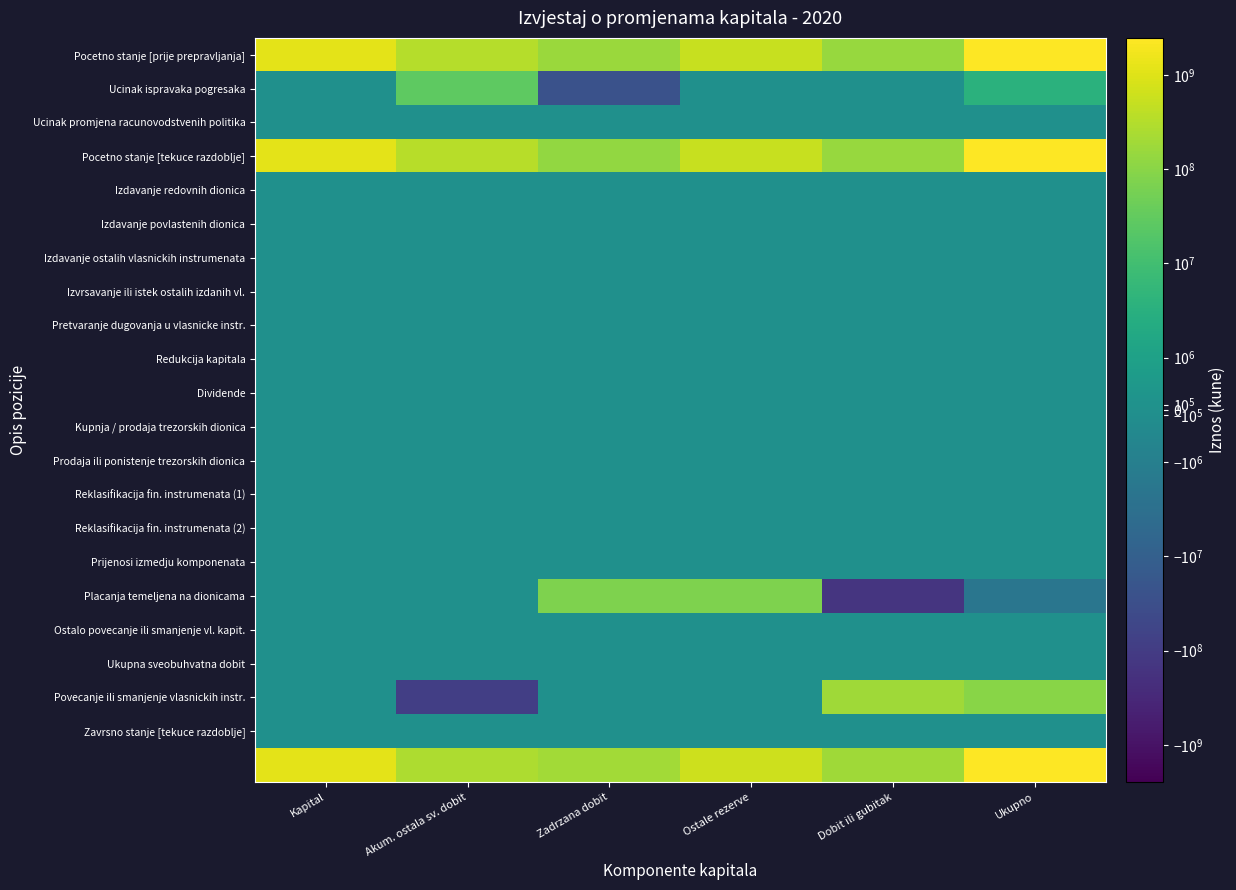

Count the number of data series in this chart.

22